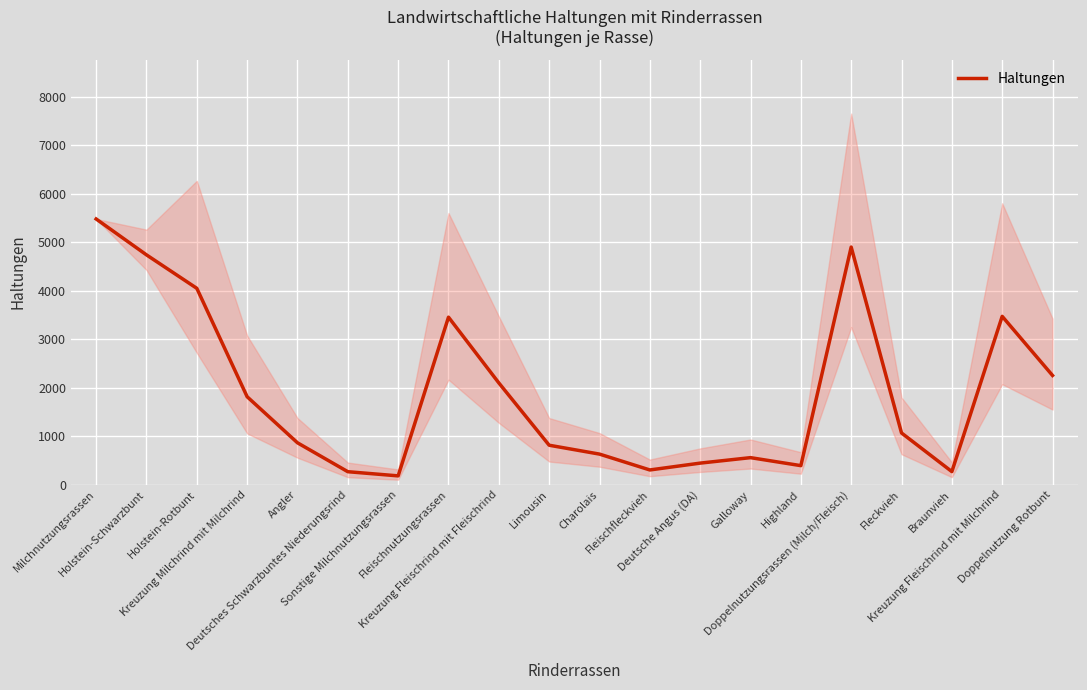

Which label corresponds to the largest value in the chart?

Milchnutzungsrassen